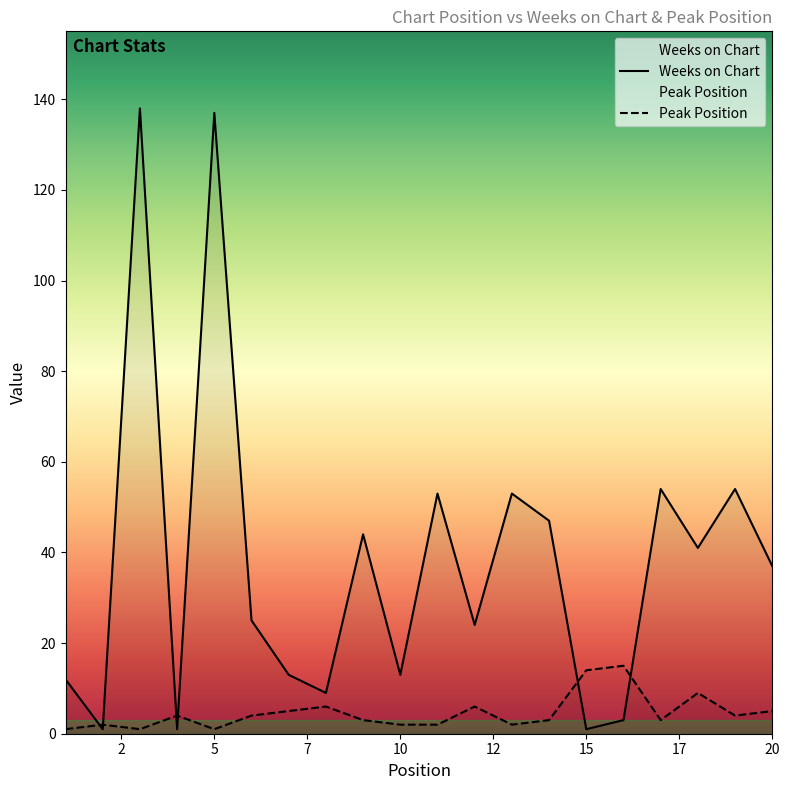

Which series has the largest range (max minus min)?

Weeks on Chart